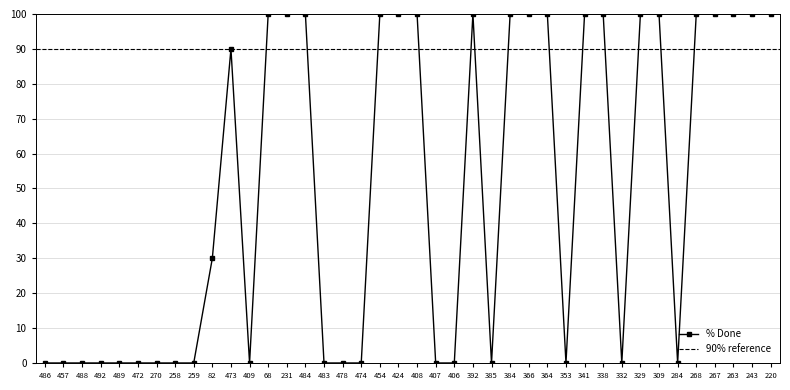

At which label does the data first exceed 90?

68